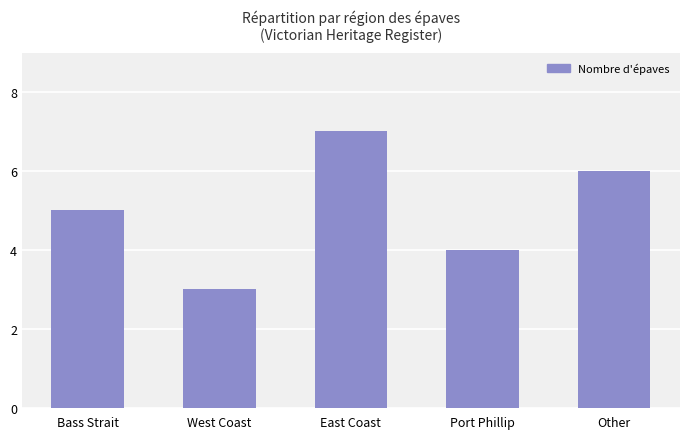

True or false: the data shows 6 at Other.

True